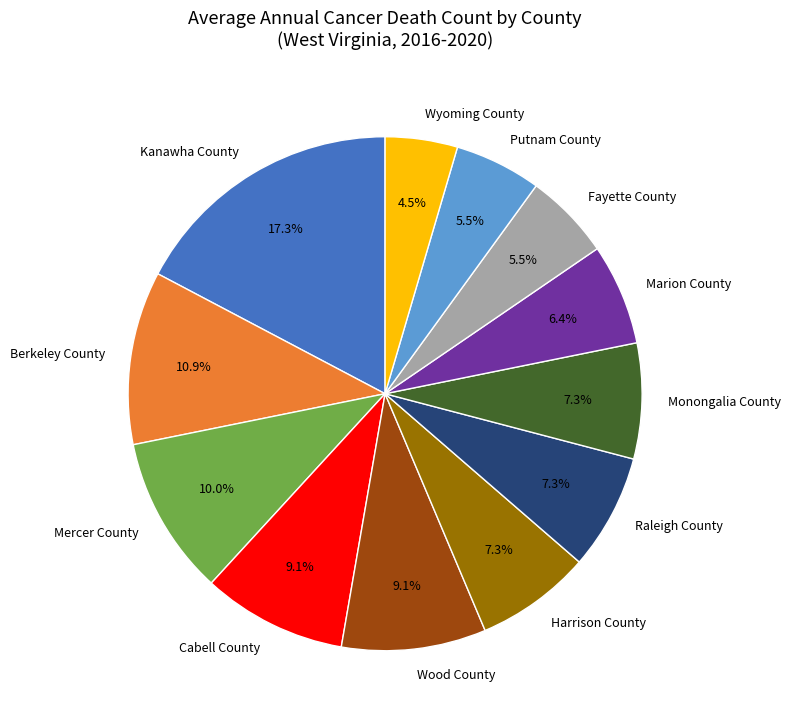

To the nearest percent, what portion does Cabell County represent?

9%